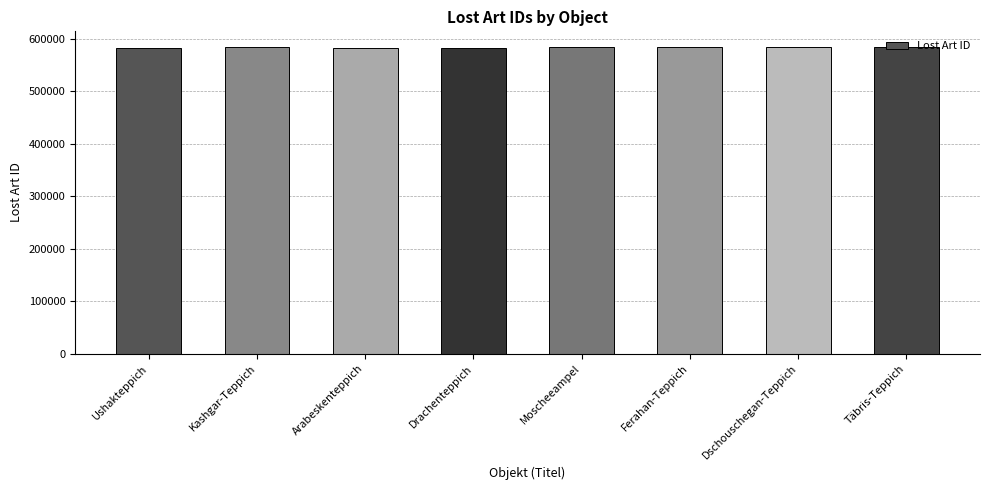

What is the minimum value shown in the chart?

582524